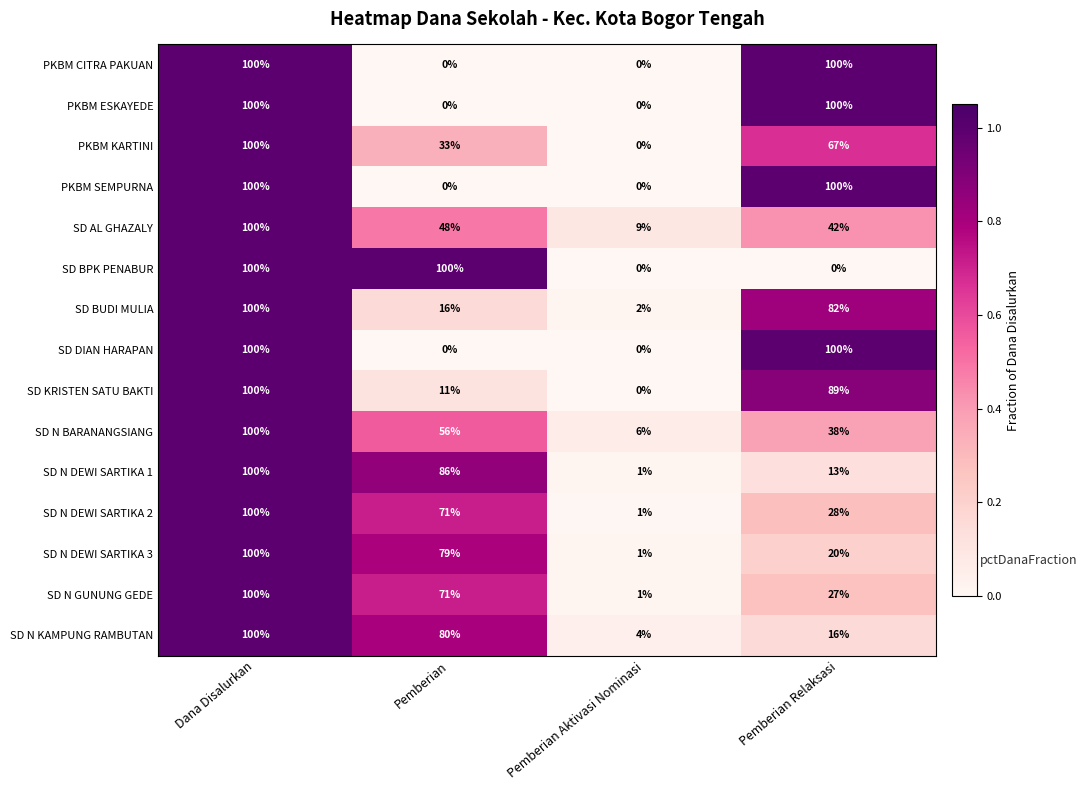

What is the minimum value for SD AL GHAZALY?

9